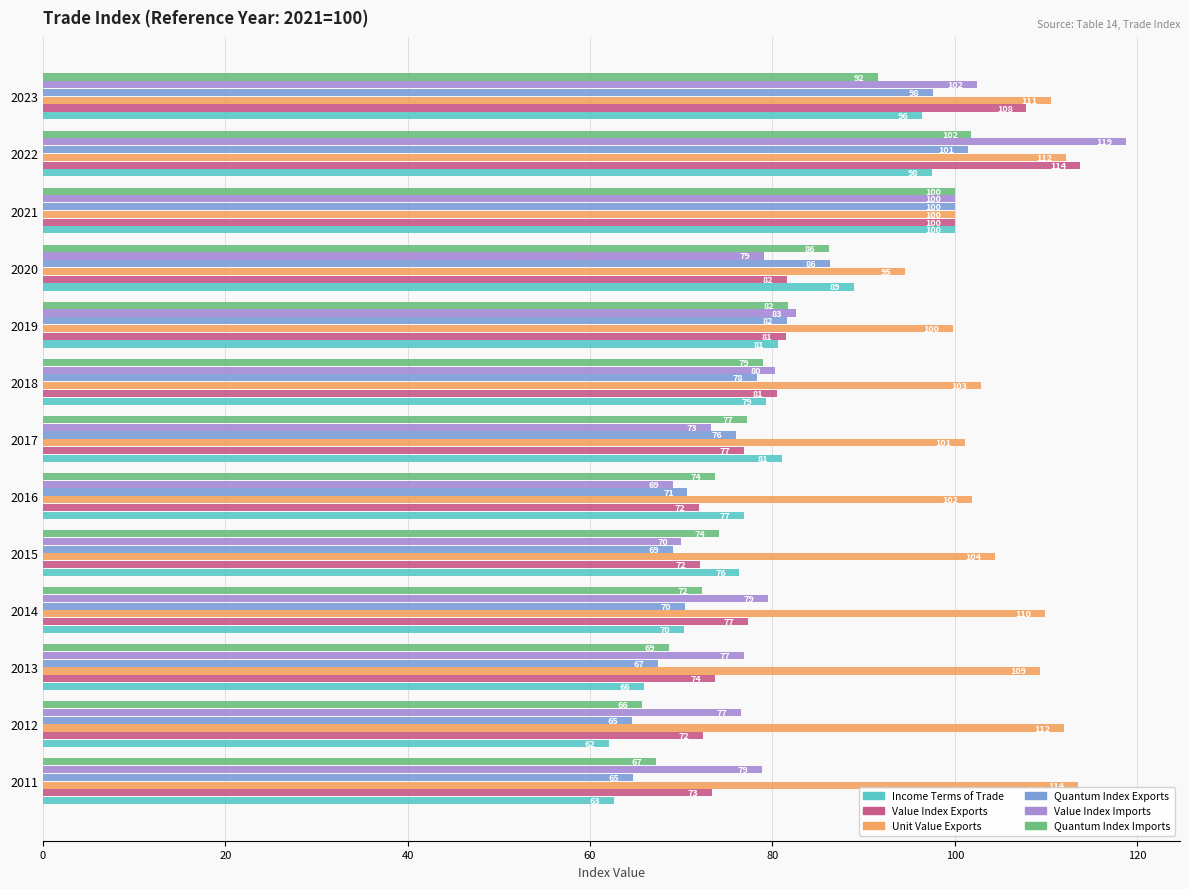

Which series has the largest range (max minus min)?

Value Index Imports